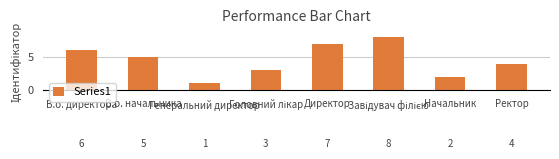

Reading left to right, what are all the values shown in this chart?

6	5	1	3	7	8	2	4